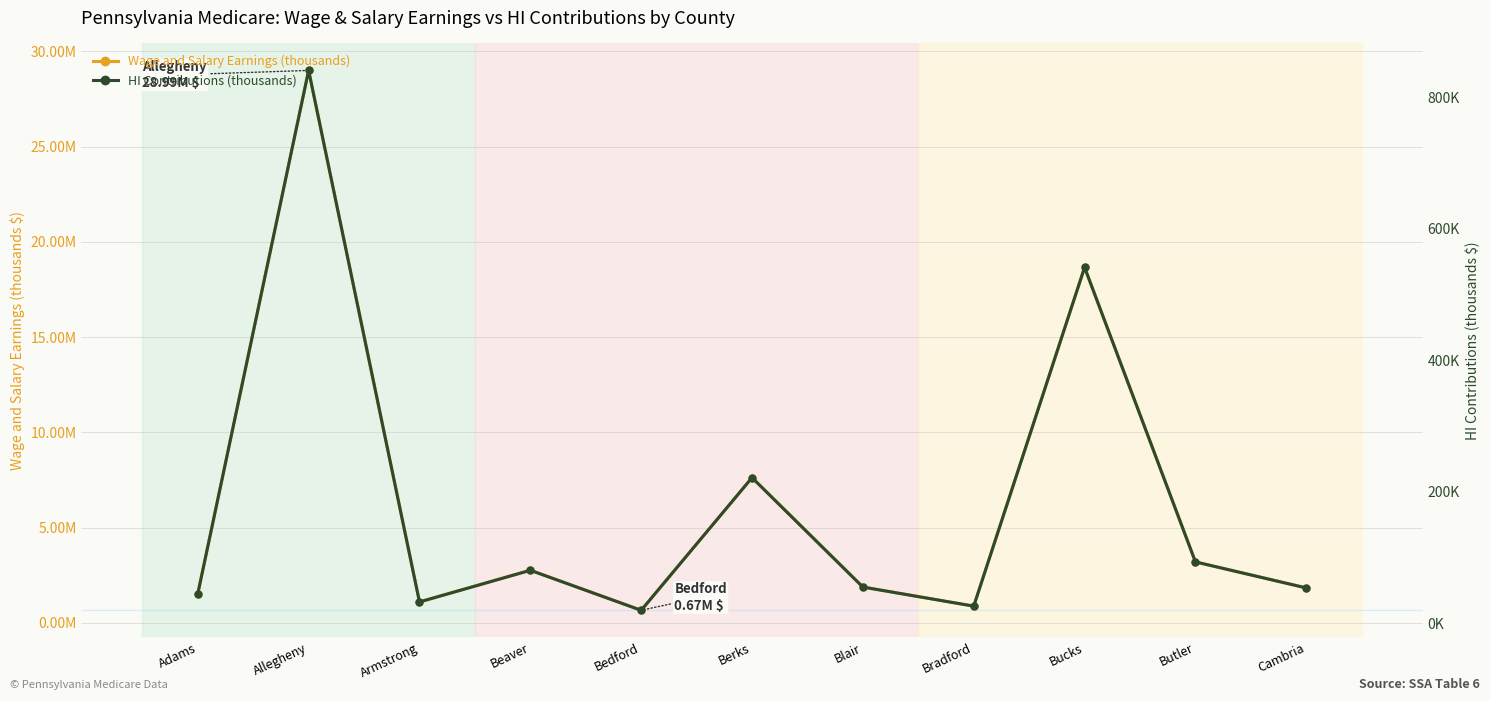

At which label is HI Contributions (thousands) closest to 430070?

Bucks